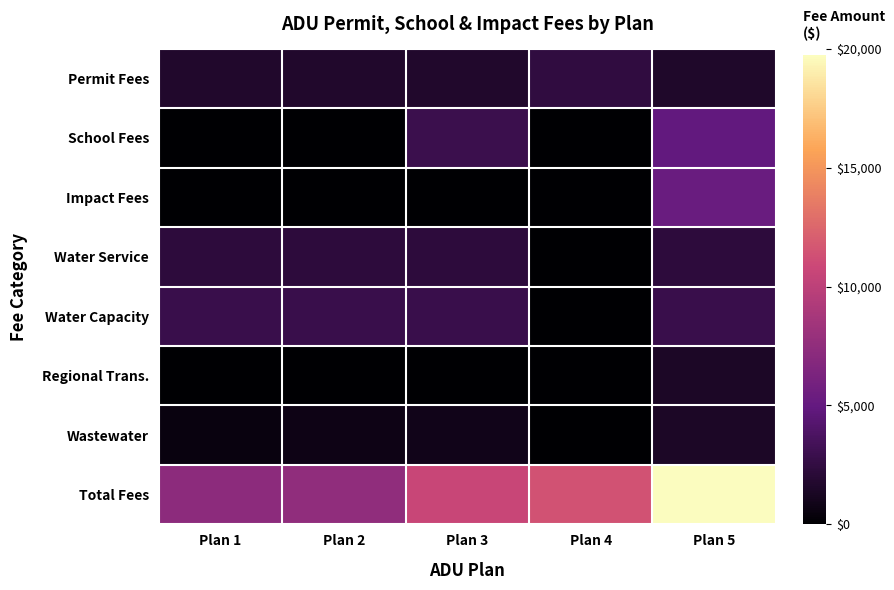

At which category does the chart reach its peak across all series?

Plan 5